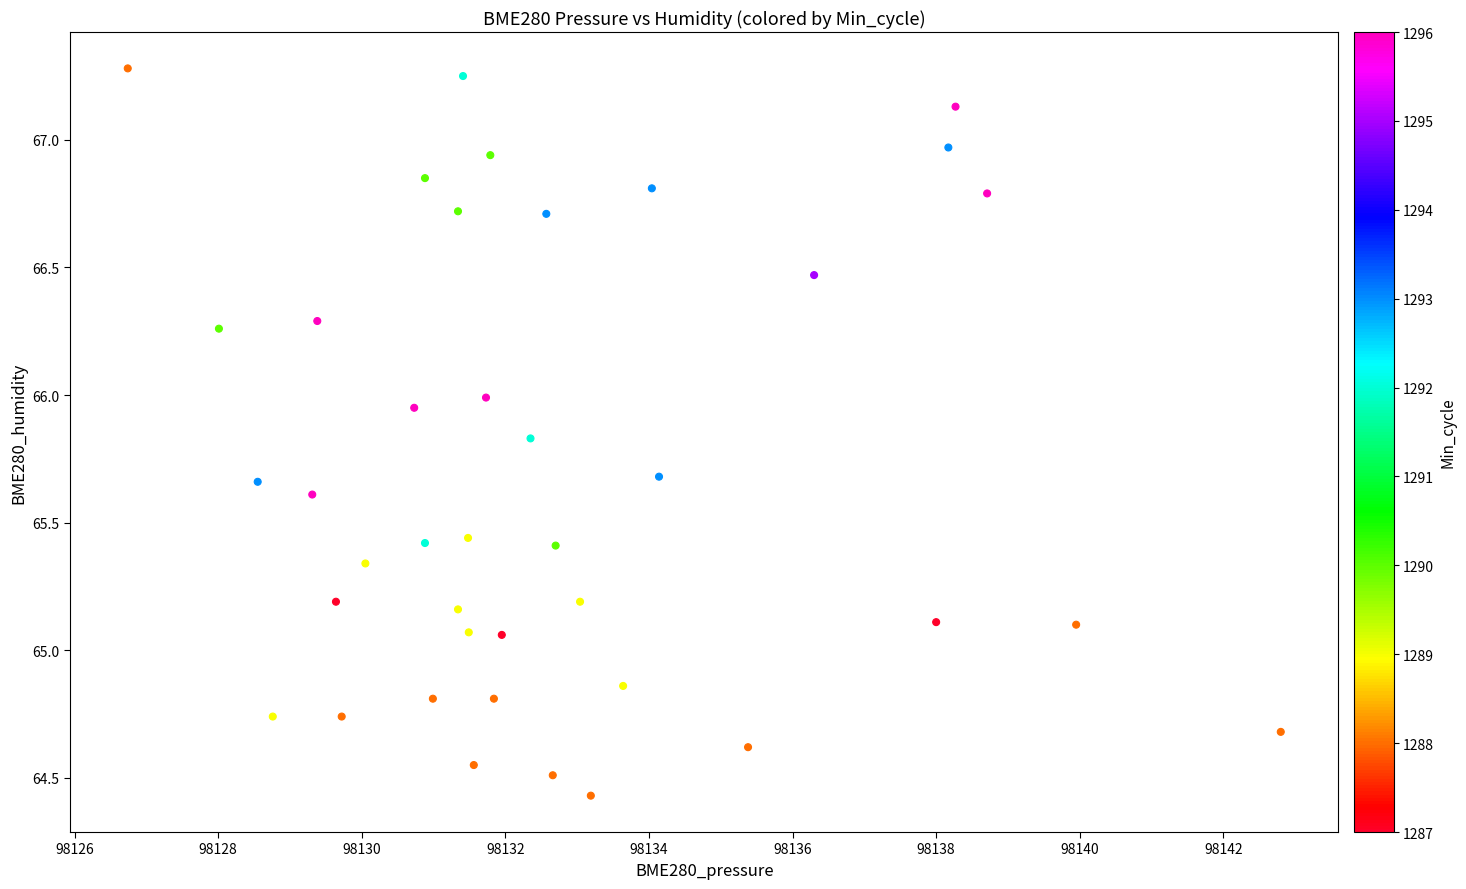

What is the range of X values (max minus min)?

16.1